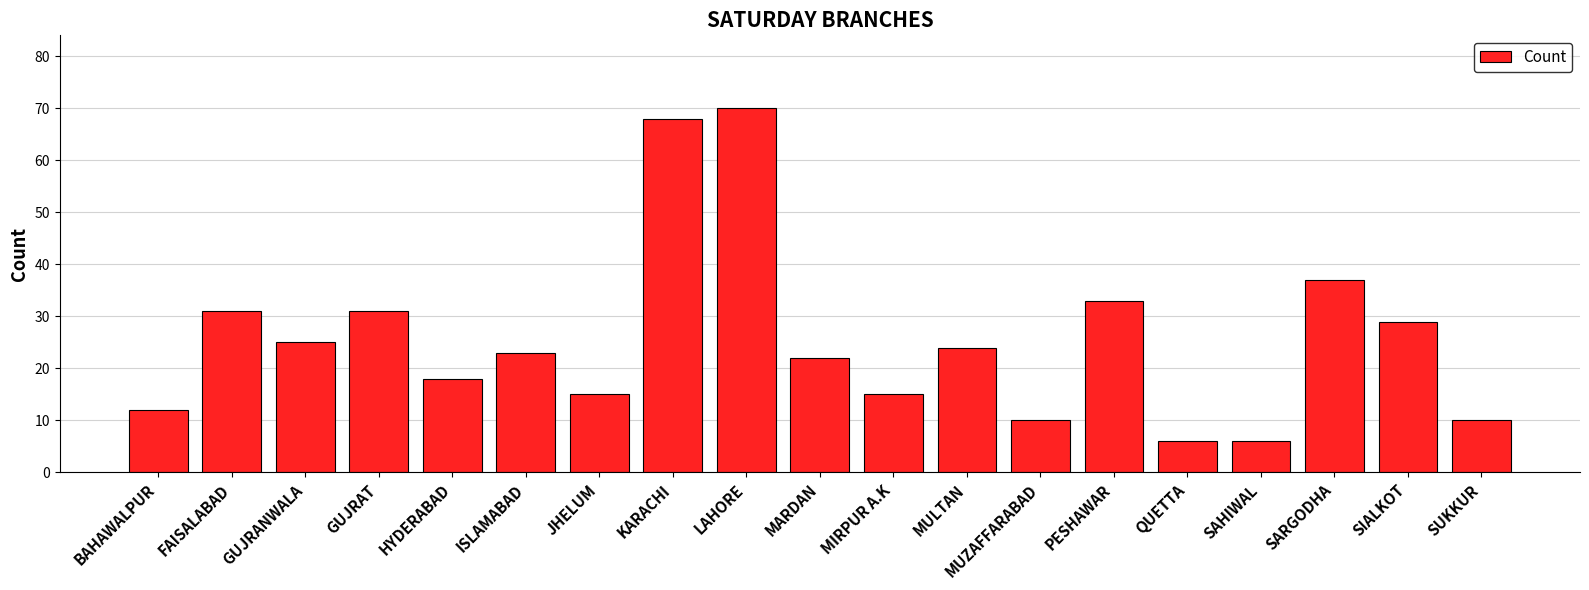

What is the label of the 14th bar from the right?

ISLAMABAD